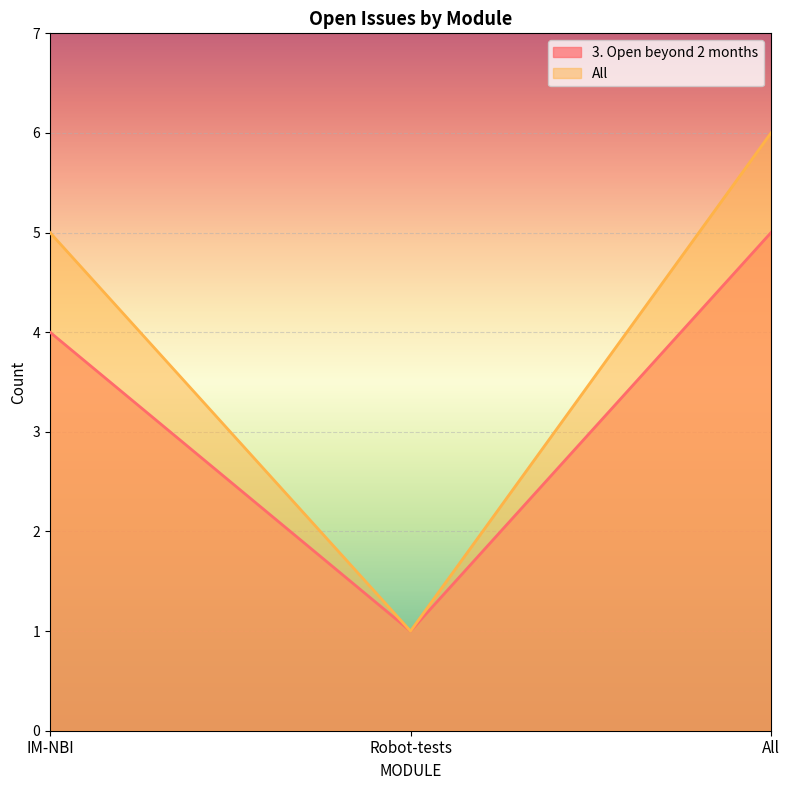

Which category has the lowest value across all series?

Robot-tests